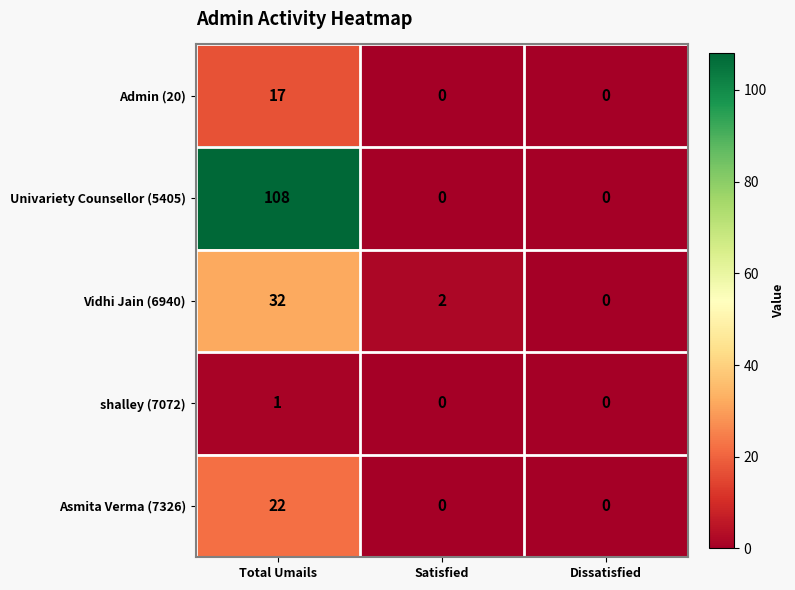

What is the sum of the Asmita Verma (7326) values at Dissatisfied and Total Umails?

22